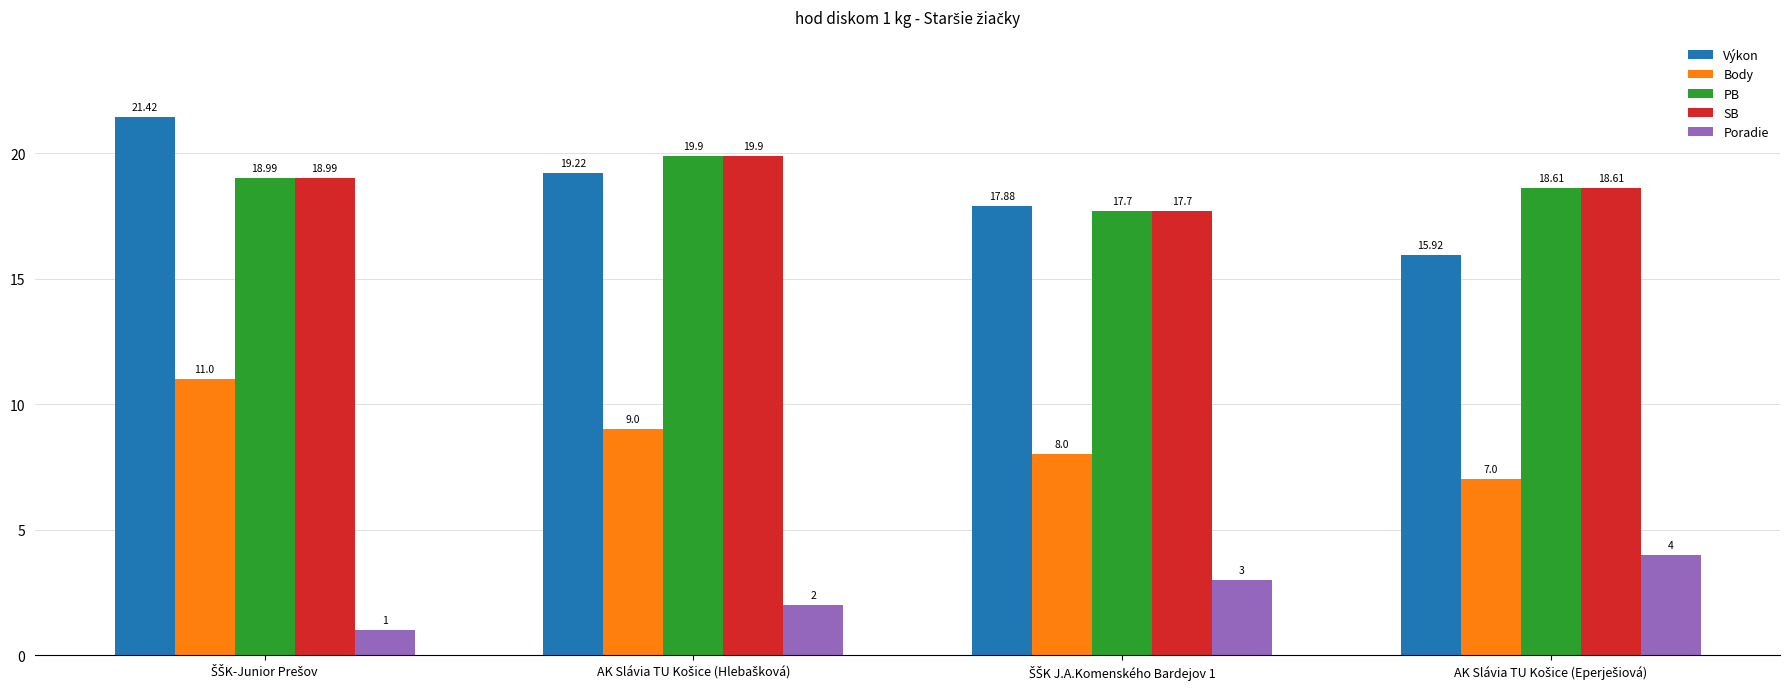

Which series has the largest range (max minus min)?

Výkon